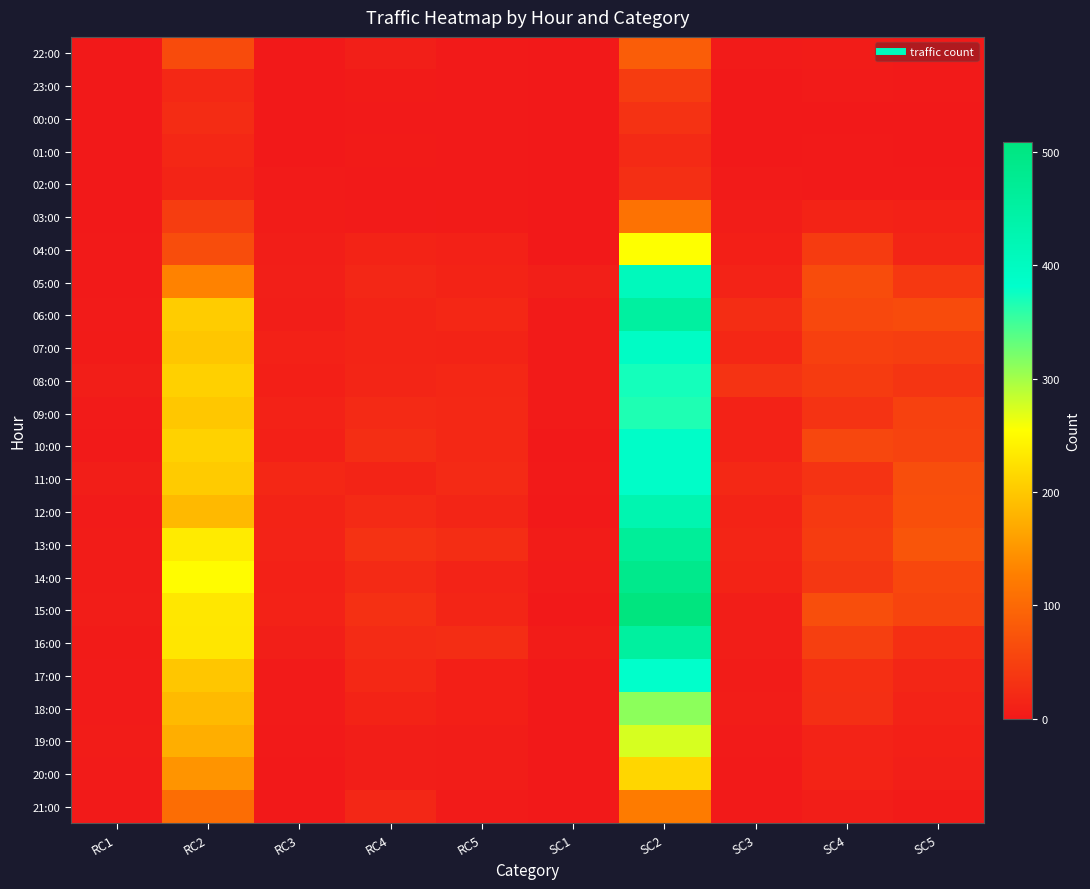

What is the difference between the highest and lowest values at SC1?

7